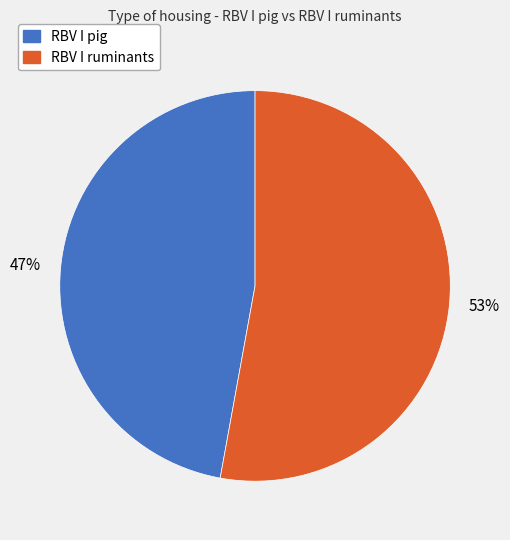

To the nearest percent, what is the difference between the largest and smallest slice percentages?

6%